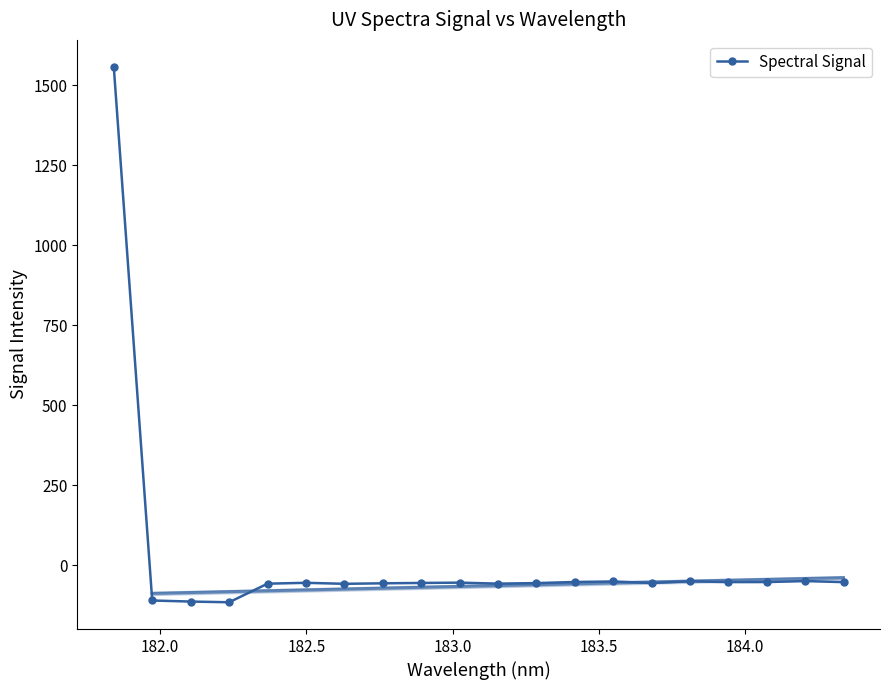

True or false: Spectral Signal has more than 2 interior local peaks.

True